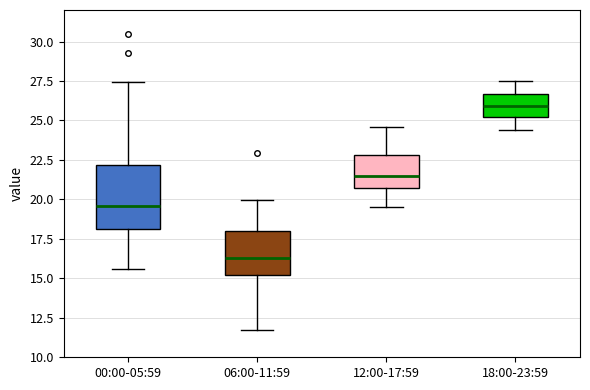

Comparing the boxes themselves (not the whiskers), which one is the tallest?

00:00-05:59